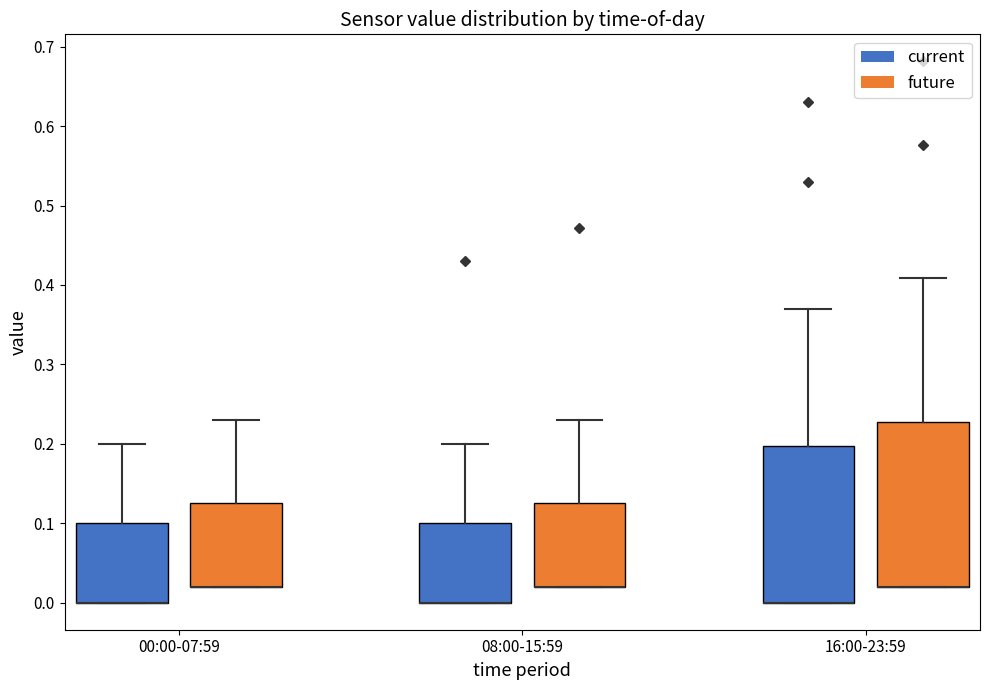

Reading left to right, transcribe this box plot: for each box, give where its median line is, the range the box spans, and where its two whiskers end, as read against the y-axis. The values are not printed on the chart, so give them approximately, as read against the axis.

00:00-07:59 (current): median 0.00 (drawn on the box's lower edge), box 0.00 to 0.10, whiskers 0.00 to 0.20
00:00-07:59 (future): median 0.02 (drawn on the box's lower edge), box 0.02 to 0.13, whiskers 0.02 to 0.23
08:00-15:59 (current): median 0.00 (drawn on the box's lower edge), box 0.00 to 0.10, whiskers 0.00 to 0.20
08:00-15:59 (future): median 0.02 (drawn on the box's lower edge), box 0.02 to 0.13, whiskers 0.02 to 0.23
16:00-23:59 (current): median 0.00 (drawn on the box's lower edge), box 0.00 to 0.20, whiskers 0.00 to 0.37
16:00-23:59 (future): median 0.02 (drawn on the box's lower edge), box 0.02 to 0.23, whiskers 0.02 to 0.41